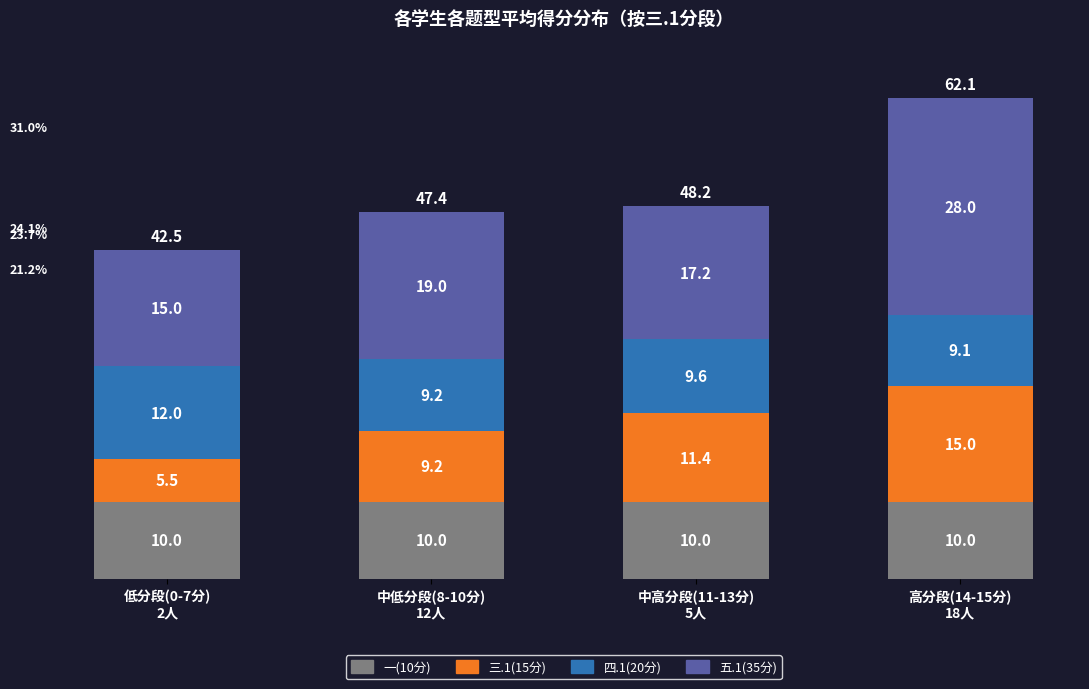

What is the lowest value of the 一(10分) series?

10.0